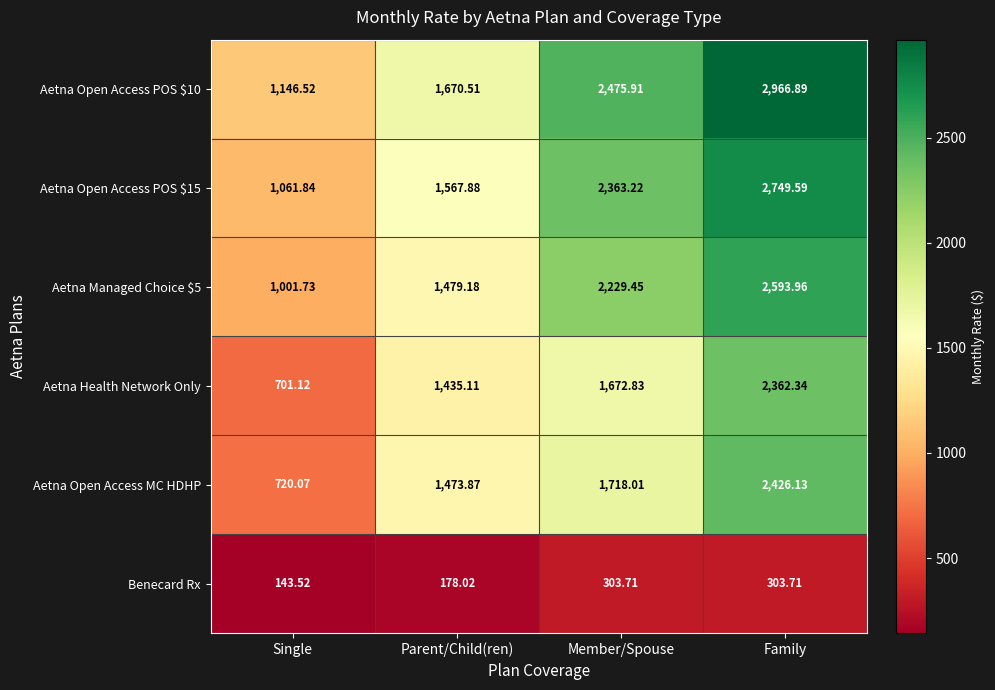

Which category has the highest value in the Aetna Open Access MC HDHP series?

Family